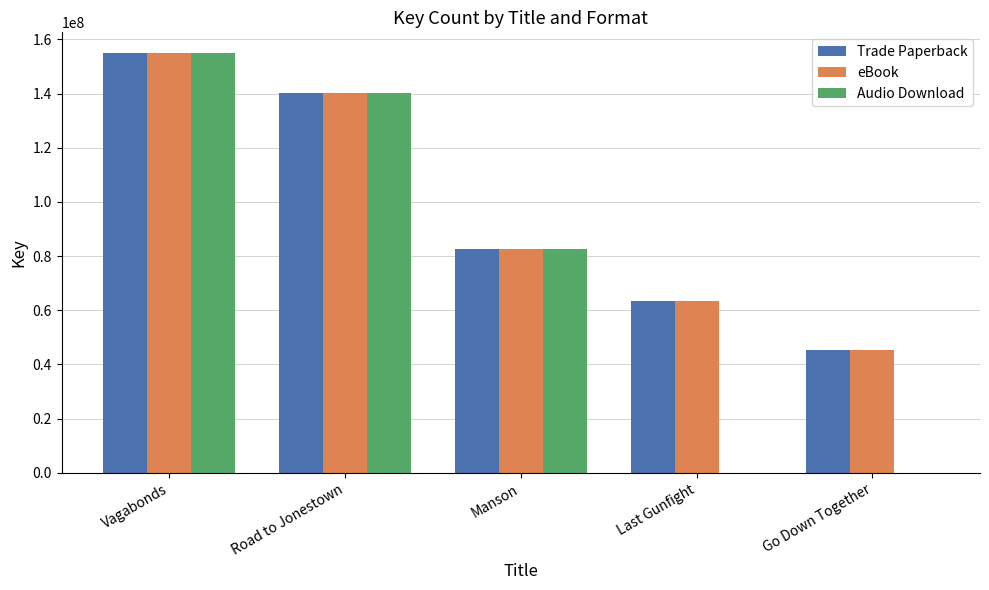

What value does the Trade Paperback series have at Road to Jonestown, to the nearest 50?

140100250